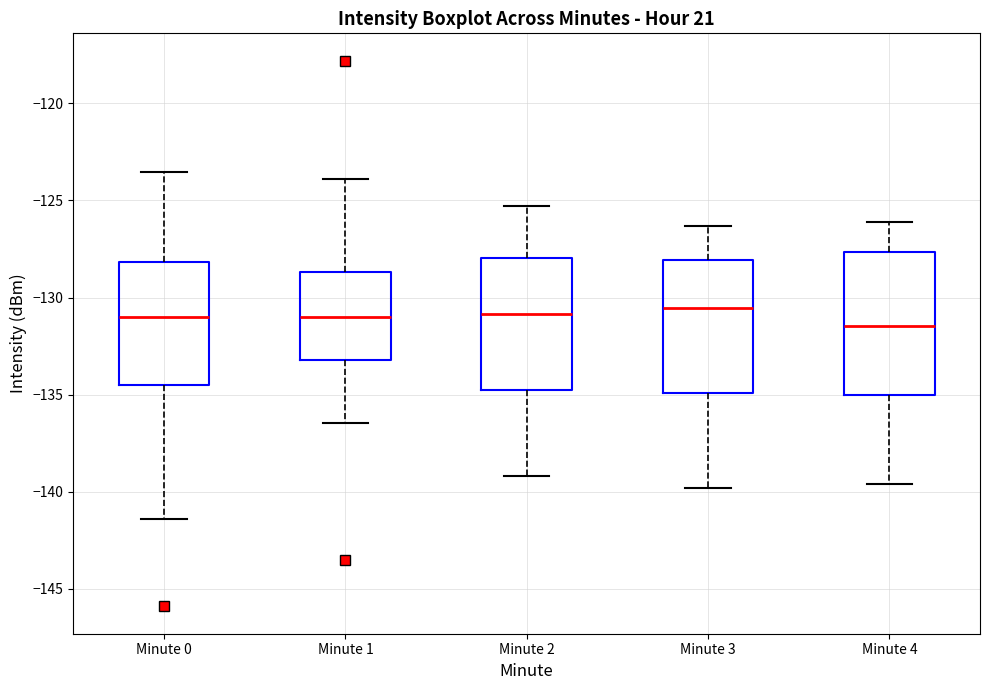

Which box is the tallest, from its lower edge to its upper edge?

Minute 4